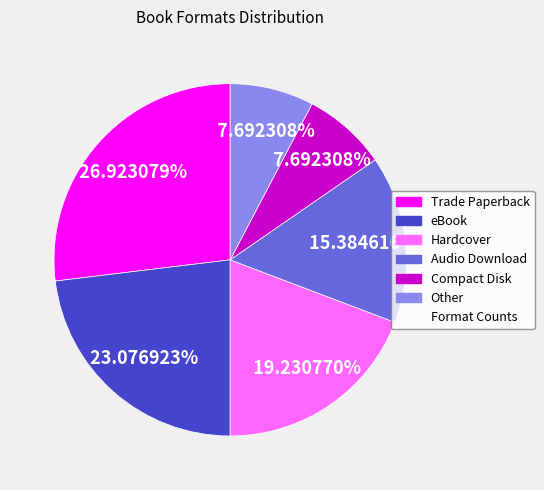

Is there any slice that represents more than half of the pie?

No